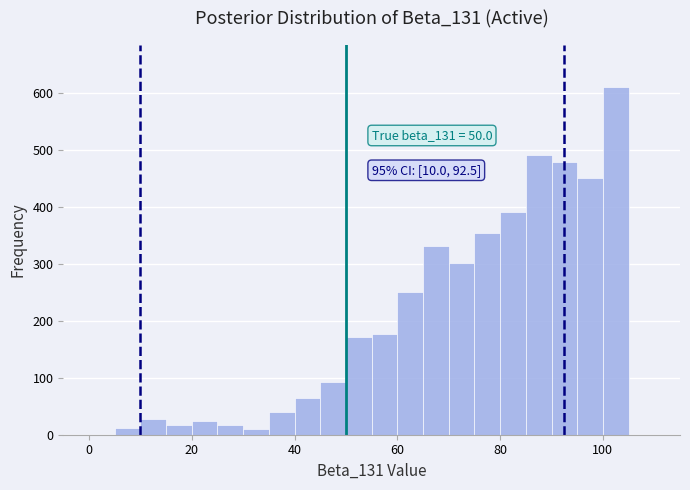

Around what value on the x-axis is the tallest bar? Give the approximate position of its centre, as read against the axis.

102